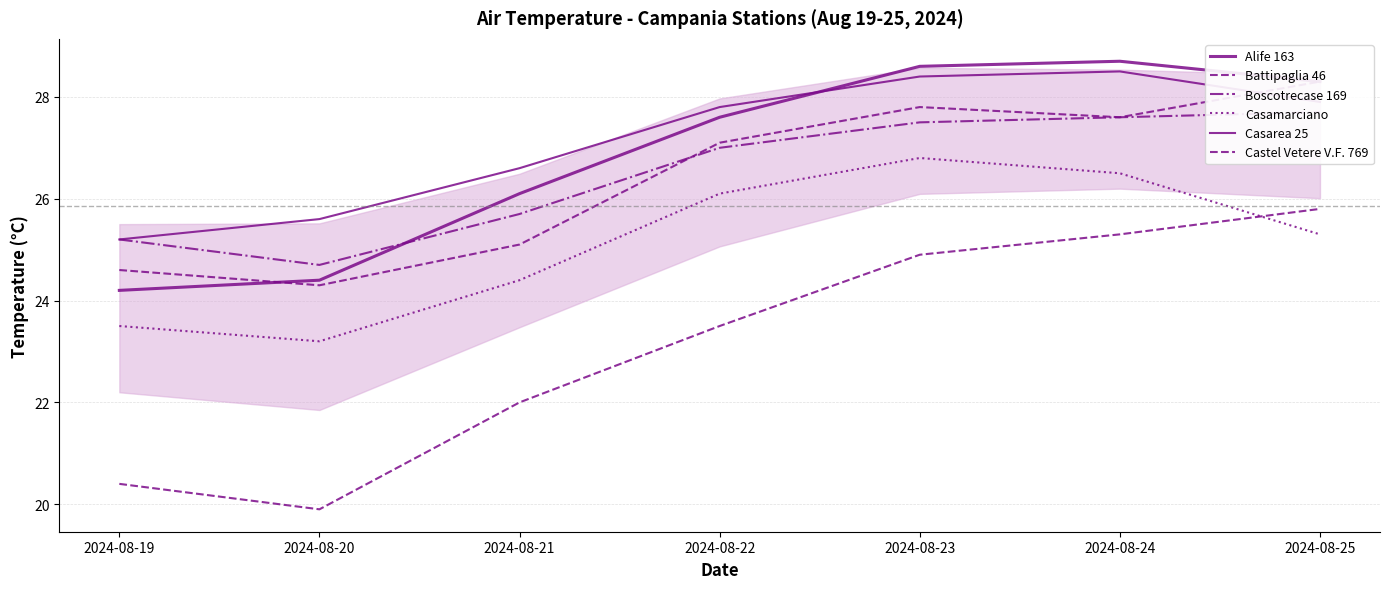

Reading right to left, extract all data points from this chart.

Alife 163: 2024-08-25=28.3	2024-08-24=28.7	2024-08-23=28.6	2024-08-22=27.6	2024-08-21=26.1	2024-08-20=24.4	2024-08-19=24.2
Battipaglia 46: 2024-08-25=28.3	2024-08-24=27.6	2024-08-23=27.8	2024-08-22=27.1	2024-08-21=25.1	2024-08-20=24.3	2024-08-19=24.6
Boscotrecase 169: 2024-08-25=27.7	2024-08-24=27.6	2024-08-23=27.5	2024-08-22=27.0	2024-08-21=25.7	2024-08-20=24.7	2024-08-19=25.2
Casamarciano: 2024-08-25=25.3	2024-08-24=26.5	2024-08-23=26.8	2024-08-22=26.1	2024-08-21=24.4	2024-08-20=23.2	2024-08-19=23.5
Casarea 25: 2024-08-25=27.9	2024-08-24=28.5	2024-08-23=28.4	2024-08-22=27.8	2024-08-21=26.6	2024-08-20=25.6	2024-08-19=25.2
Castel Vetere V.F. 769: 2024-08-25=25.8	2024-08-24=25.3	2024-08-23=24.9	2024-08-22=23.5	2024-08-21=22.0	2024-08-20=19.9	2024-08-19=20.4